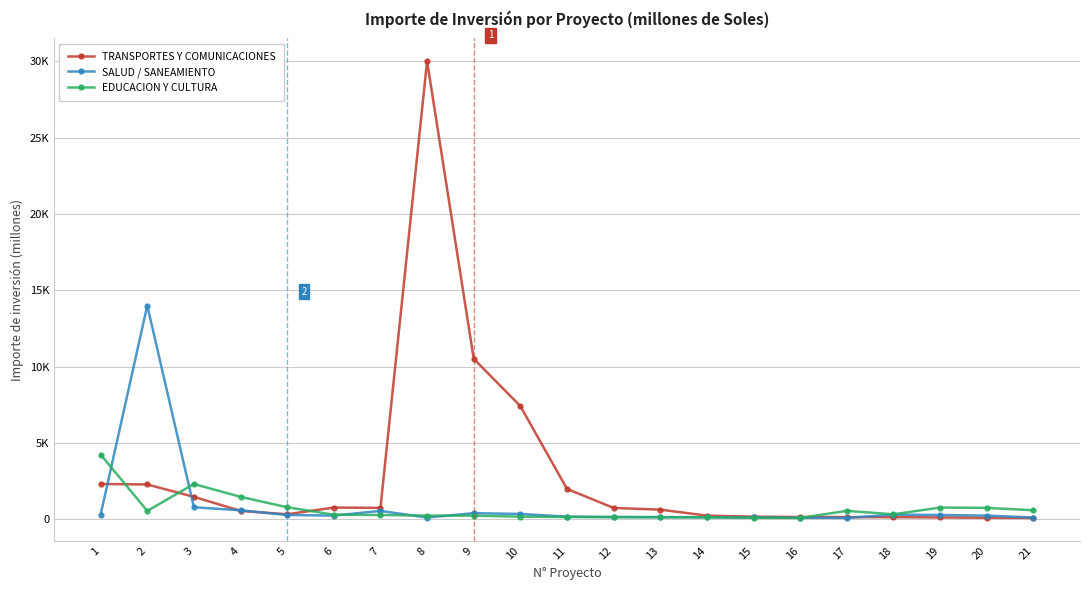

Is this an area chart (filled region under the line)?

No